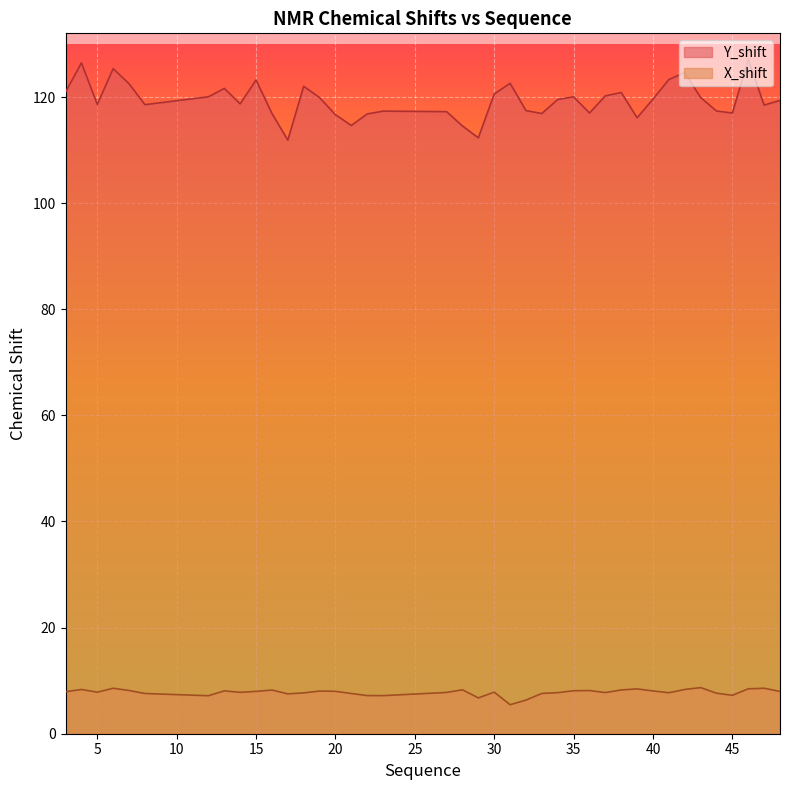

True or false: X_shift and Y_shift intersect in this chart.

False